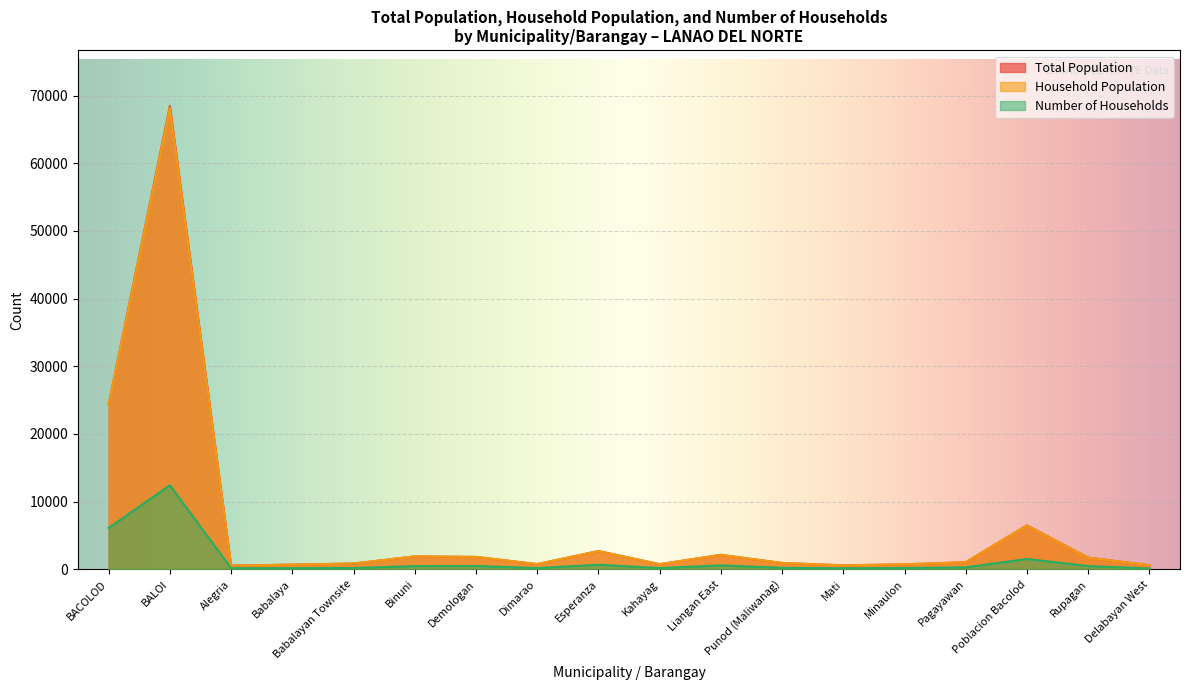

Which has a higher value, Demologan or Delabayan West?

Demologan